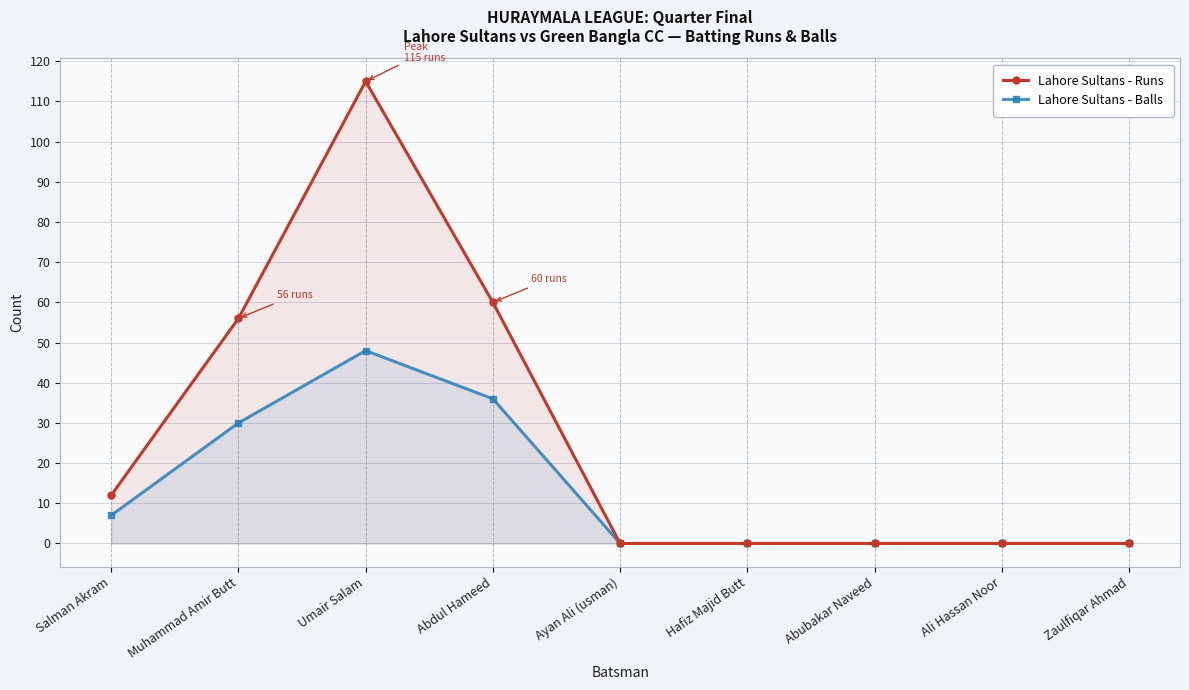

How many data points does each series have?

9